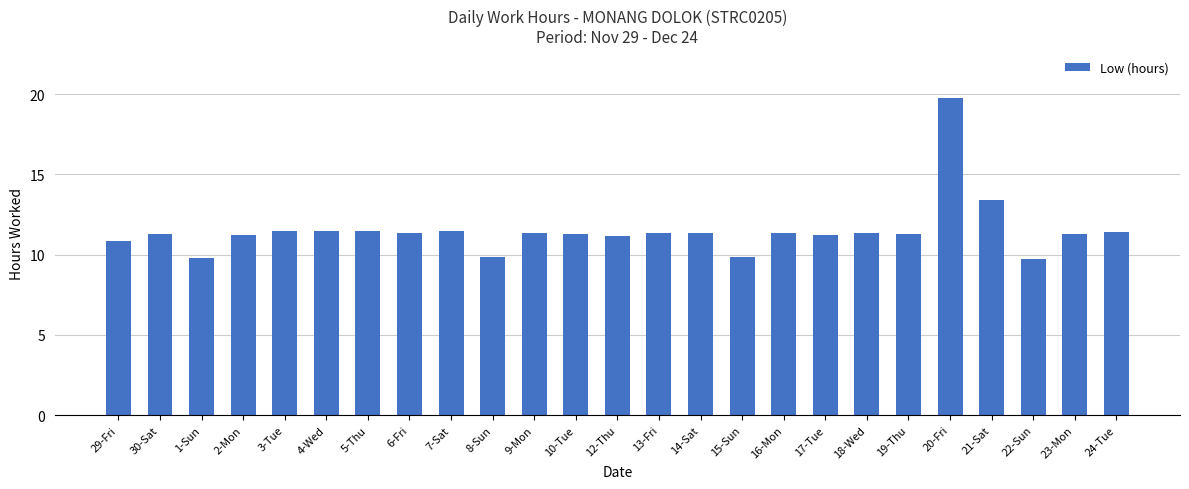

The chart shows a value of 11.3 at 16-Mon. True or false?

True